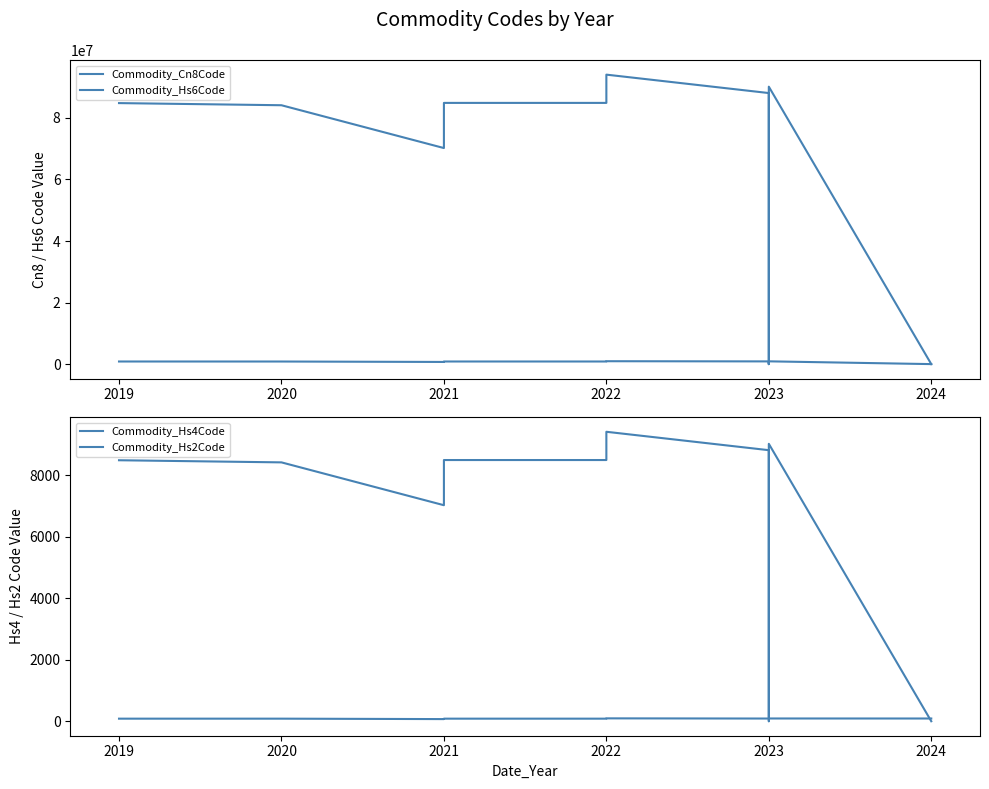

What is the label of the 8th point from the right?

2023